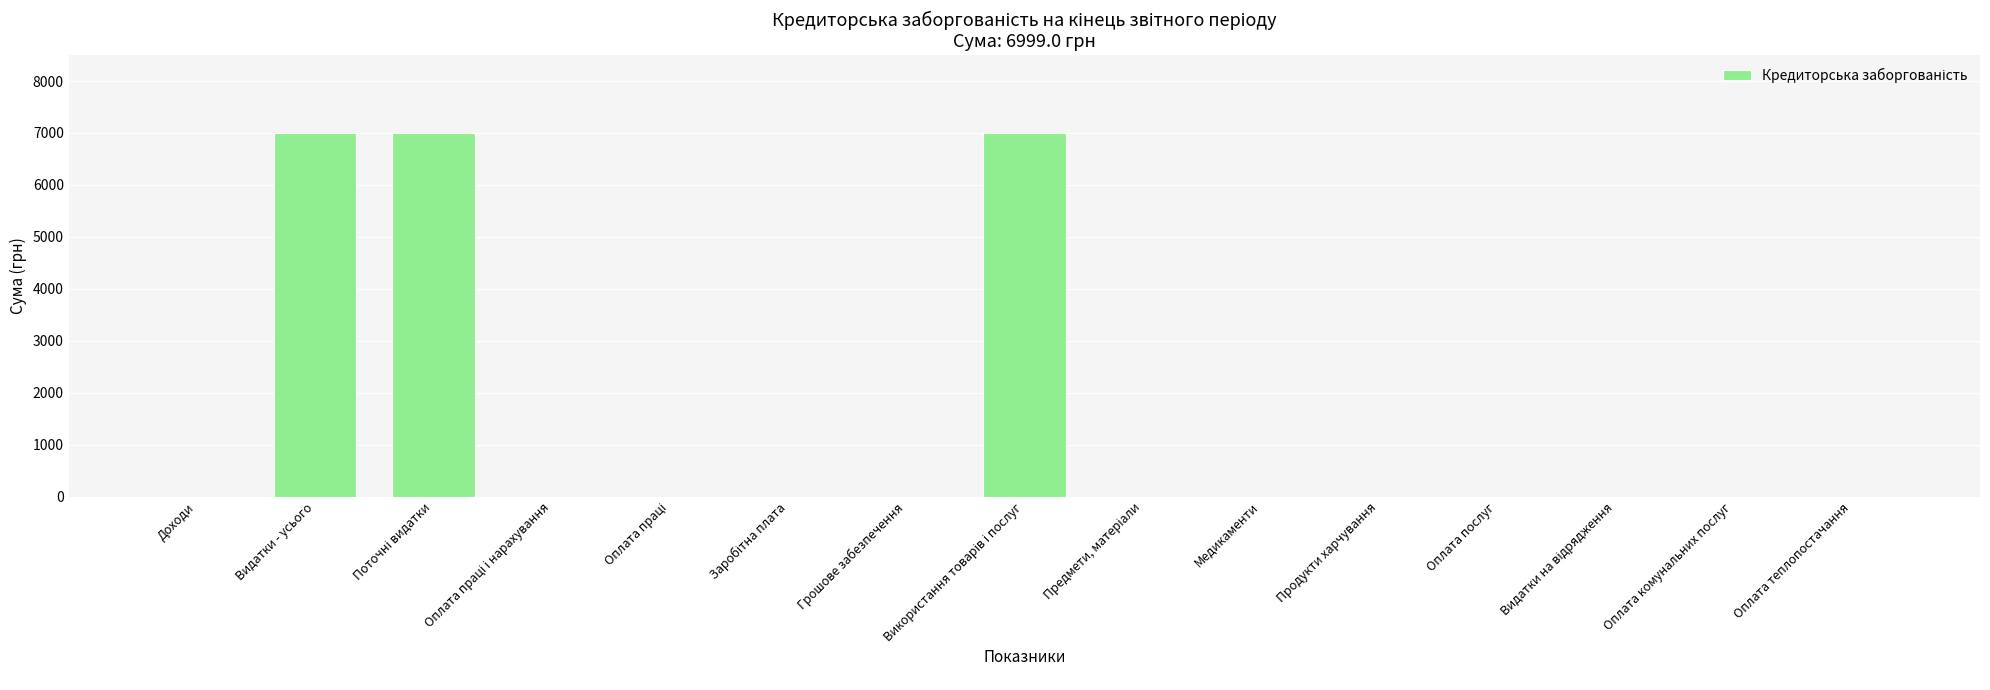

What is the greatest value displayed?

6999